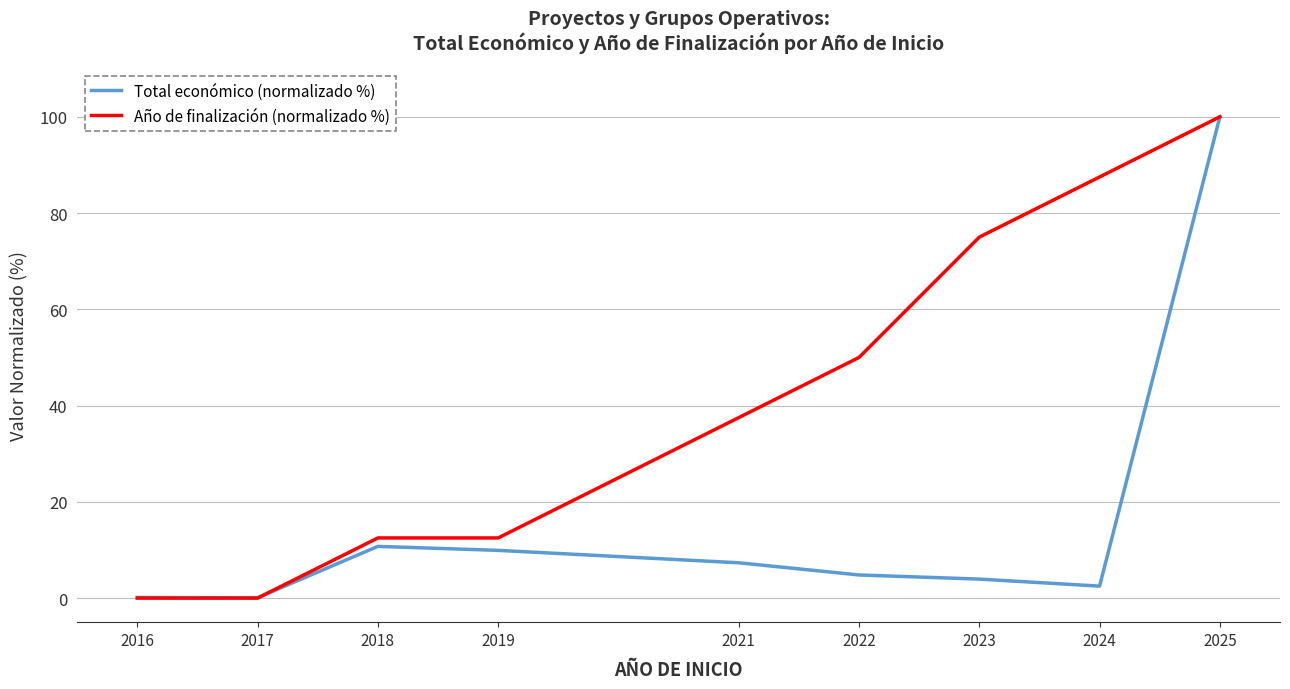

Reading right to left, list all the values displayed in this chart.

Total económico (normalizado %): 2025=100.0	2024=2.5	2023=4.0	2022=4.8	2021=7.3	2019=9.9	2018=10.7	2017=0.1	2016=0.1
Año de finalización (normalizado %): 2025=100.0	2024=87.5	2023=75.0	2022=50.0	2021=37.5	2019=12.5	2018=12.5	2017=0.0	2016=0.0